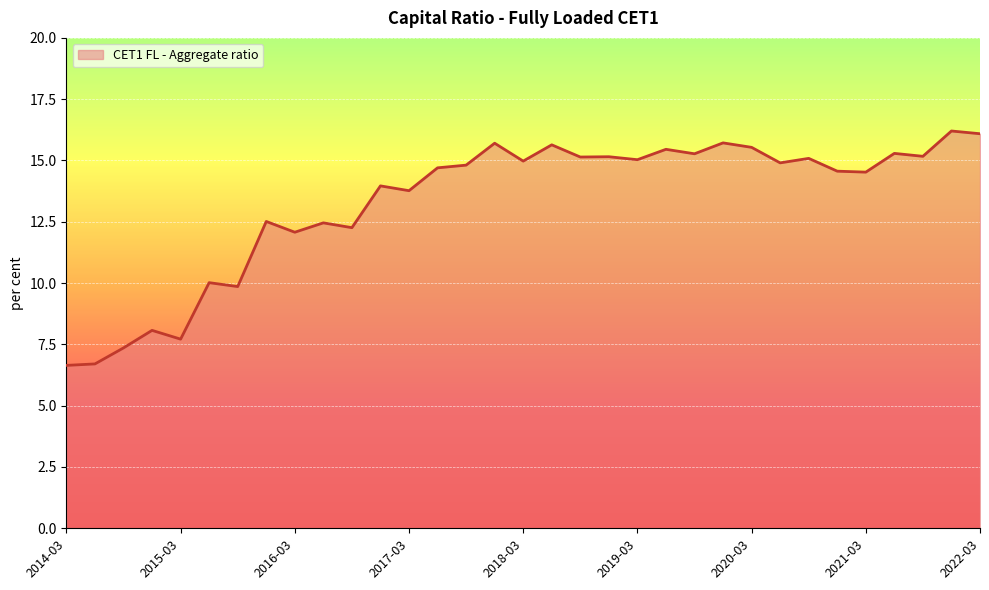

What is the difference between the maximum and minimum values?

9.6